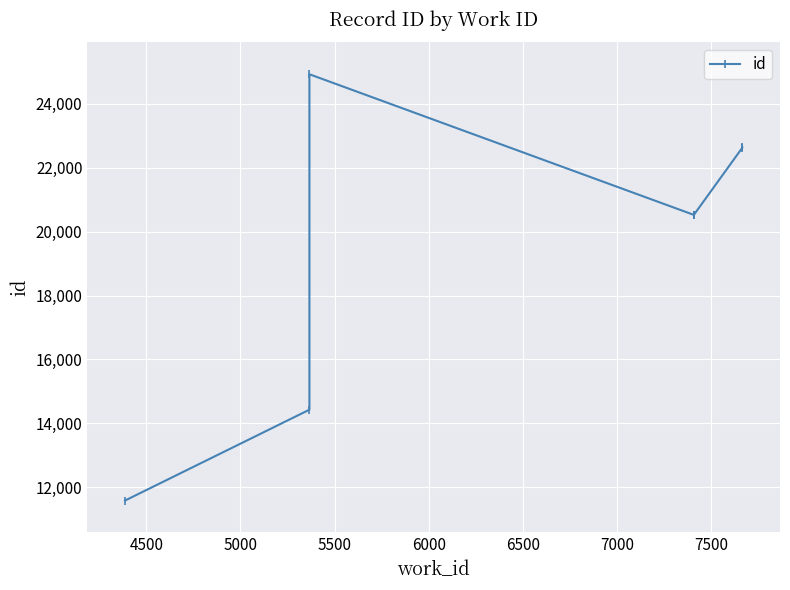

What is the change in value from 5000 to 7000?

-4399